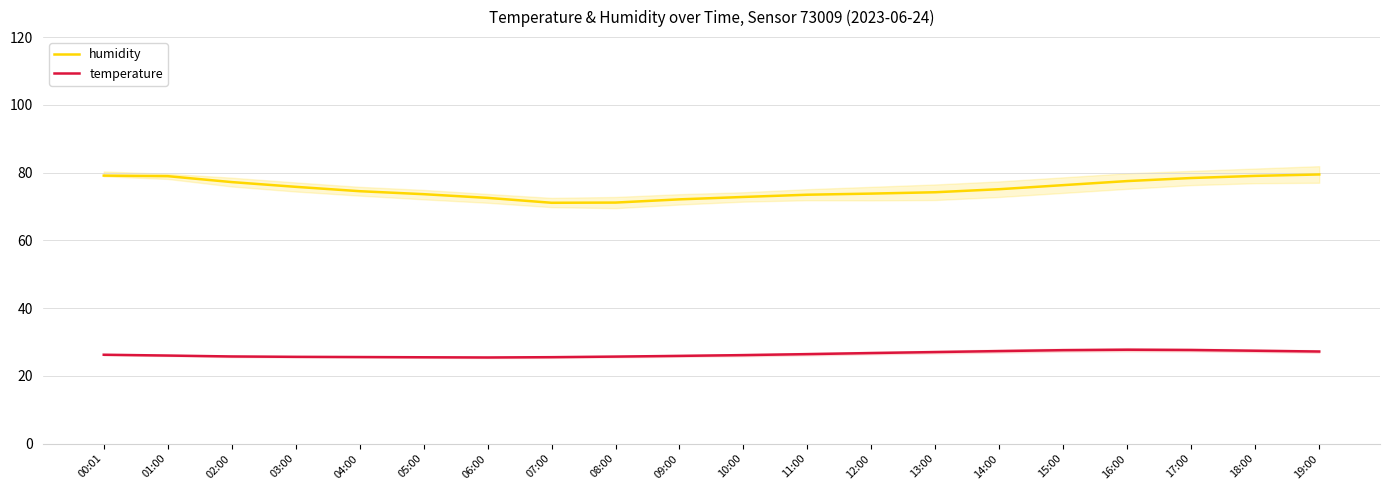

Rank the series by their average value, from lowest to highest.

temperature, humidity